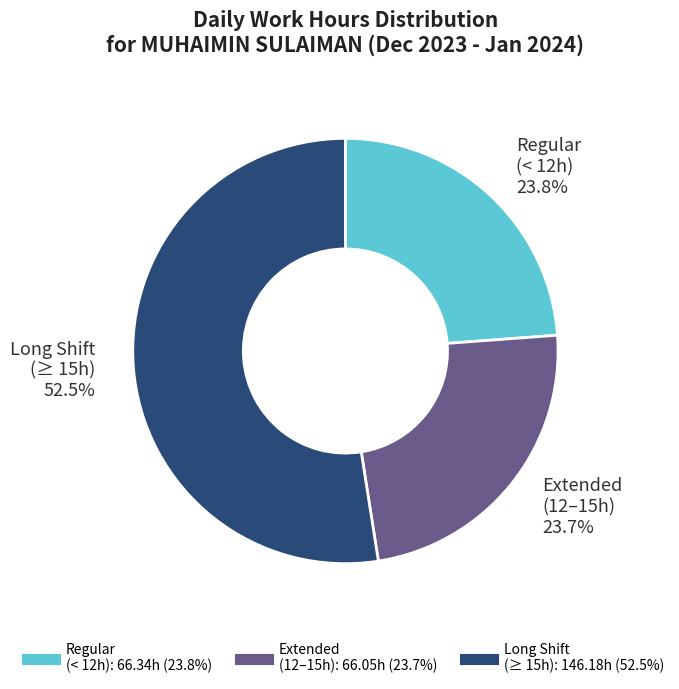

To the nearest percent, what is the average slice percentage?

33%